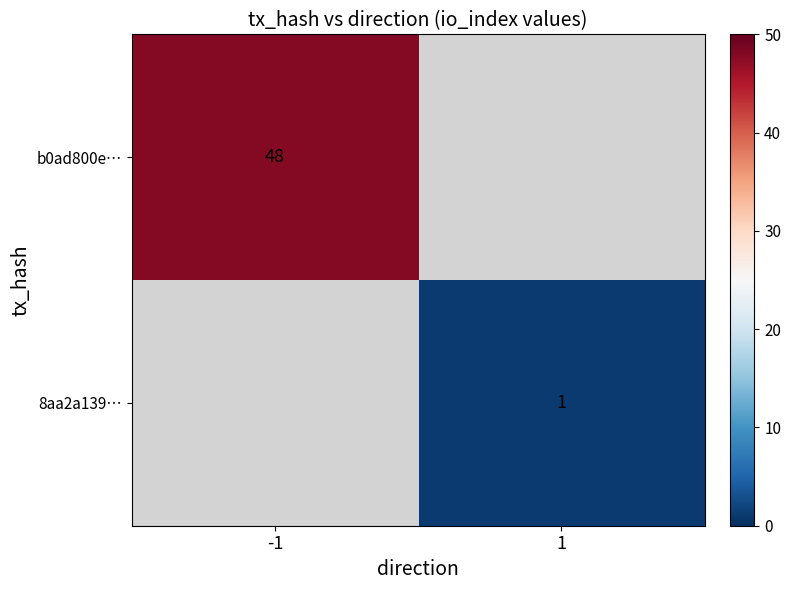

Is the value of 8aa2a139… at 1 greater than the value of b0ad800e… at -1?

No